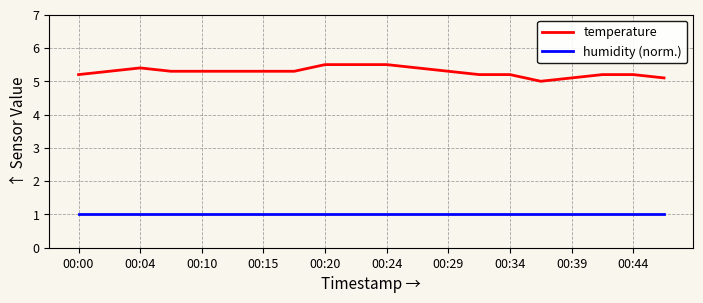

What is the sum of all temperature values?

105.6